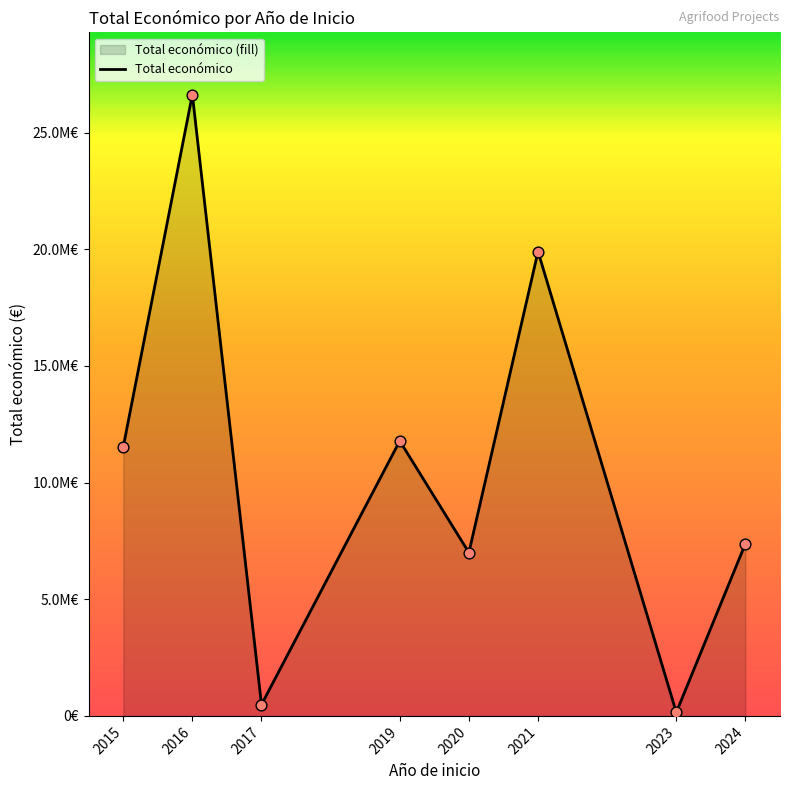

What is the ratio of the value at 2019 to the value at 2016?

0.4